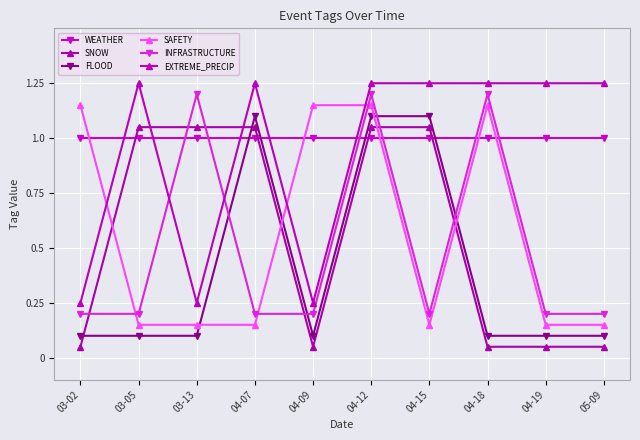

How many lines are shown in the chart?

6